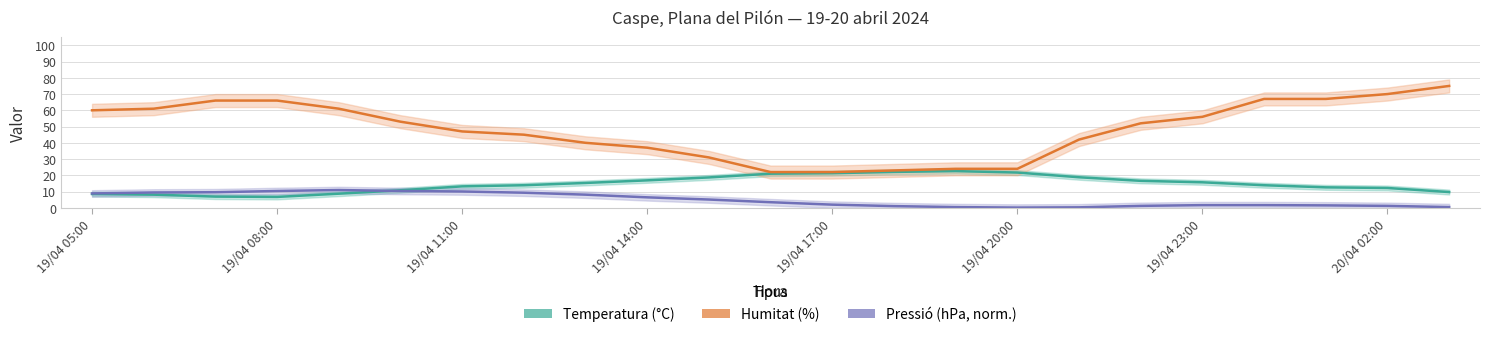

What is the sum of all Humitat (%) values?

1111.0